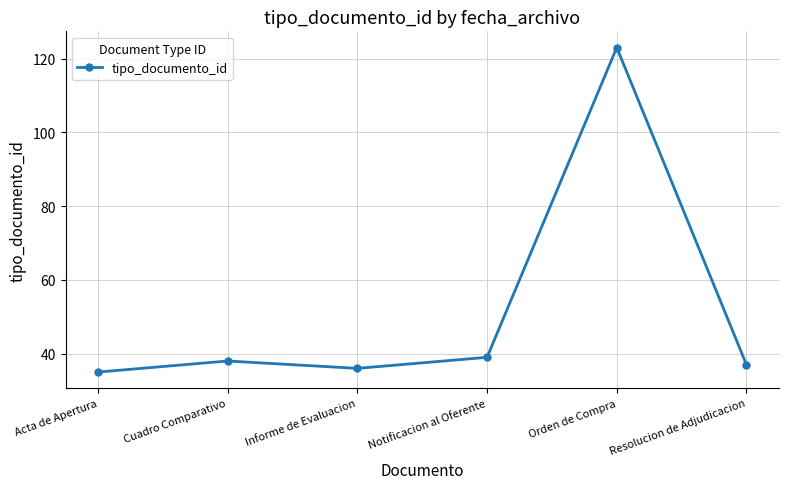

What is the sum of all values?

308